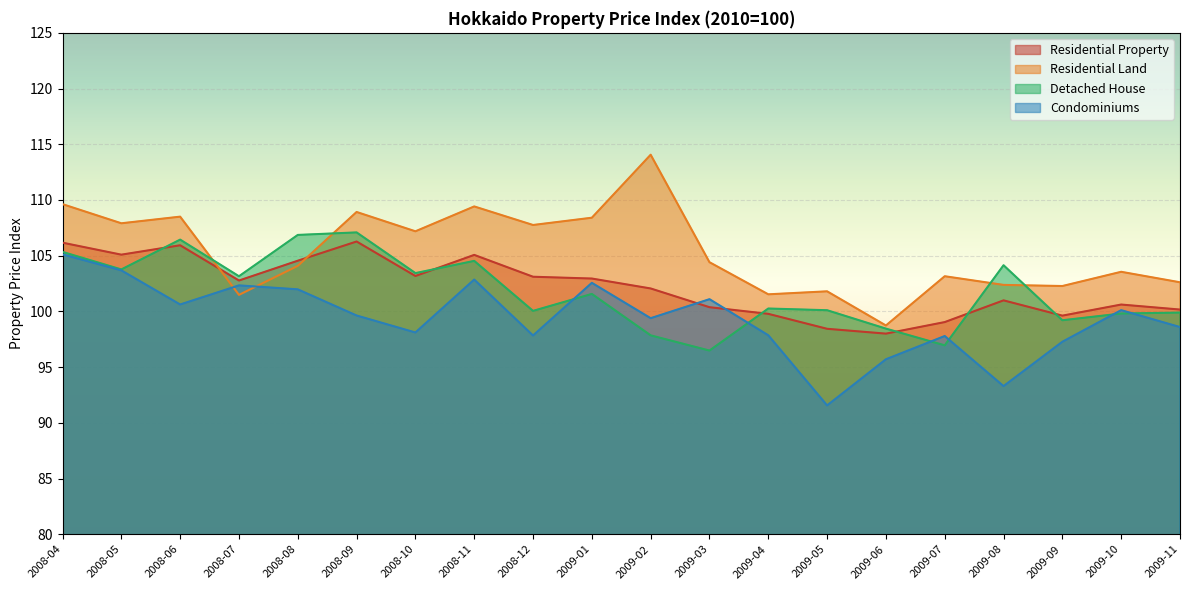

How many lines are shown in the chart?

4